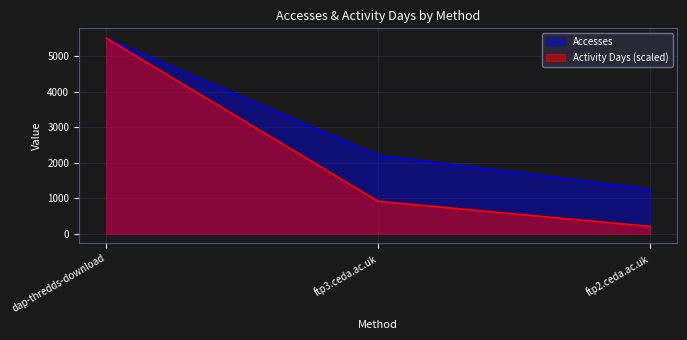

List the series in order of their overall mean, lowest first.

Activity Days (scaled), Accesses